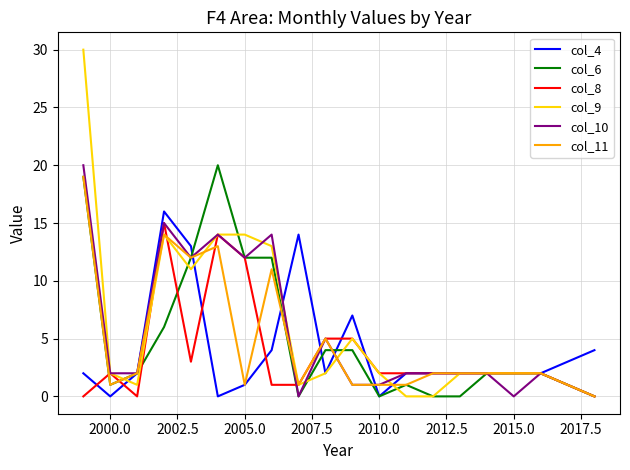

What are all the series names shown in the legend?

col_4, col_6, col_8, col_9, col_10, col_11